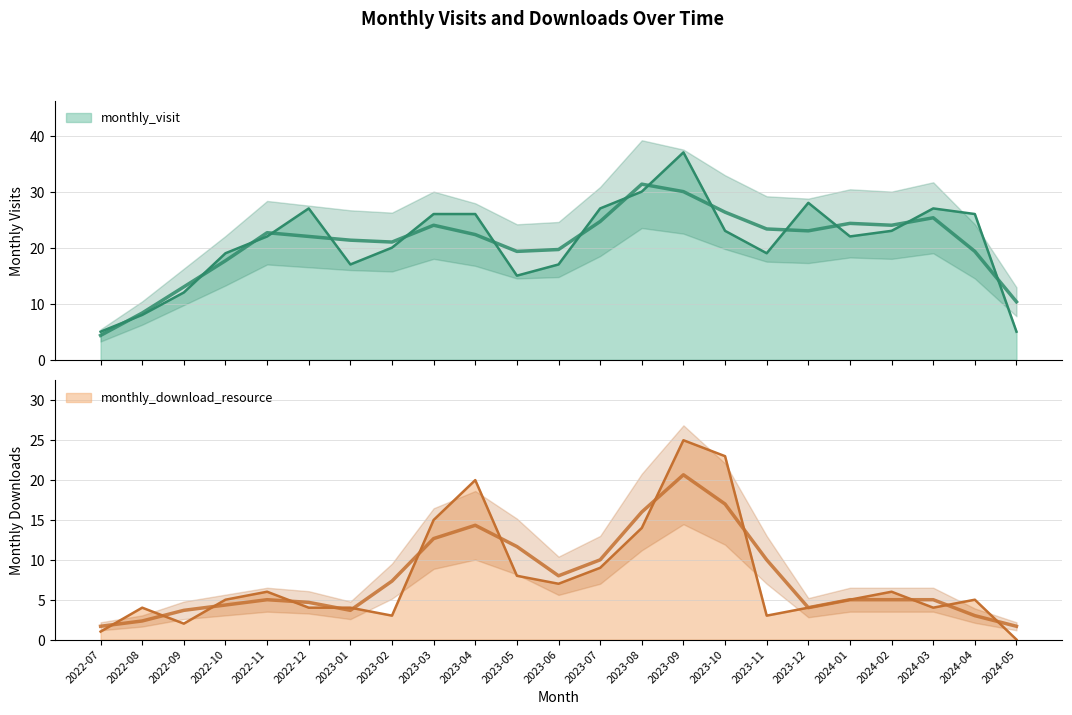

Reading right to left, transcribe all the data shown in this chart.

monthly_visit: 5	26	27	23	22	28	19	23	37	30	27	17	15	26	26	20	17	27	22	19	12	8	5
monthly_download_resource: 0	5	4	6	5	4	3	23	25	14	9	7	8	20	15	3	4	4	6	5	2	4	1